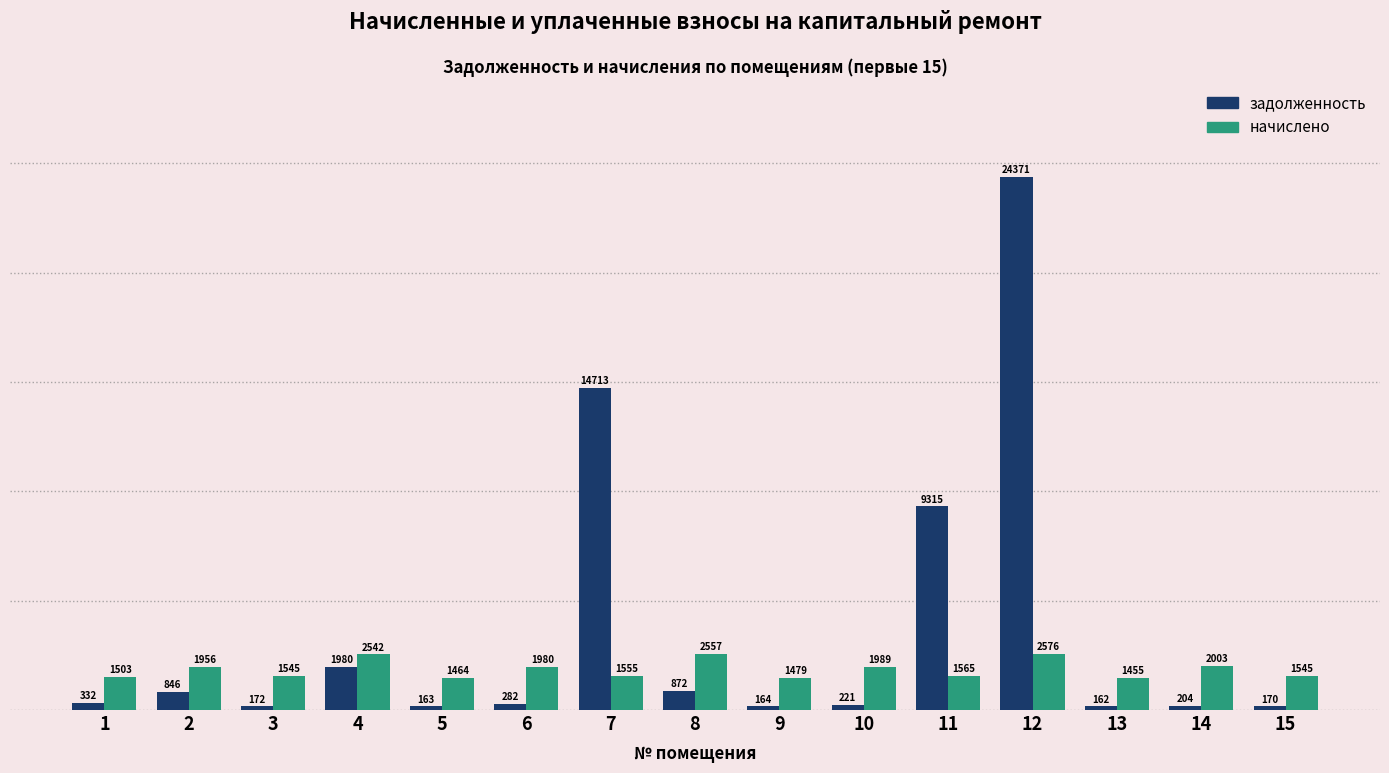

Where is задолженность nearest to the value 12266?

7